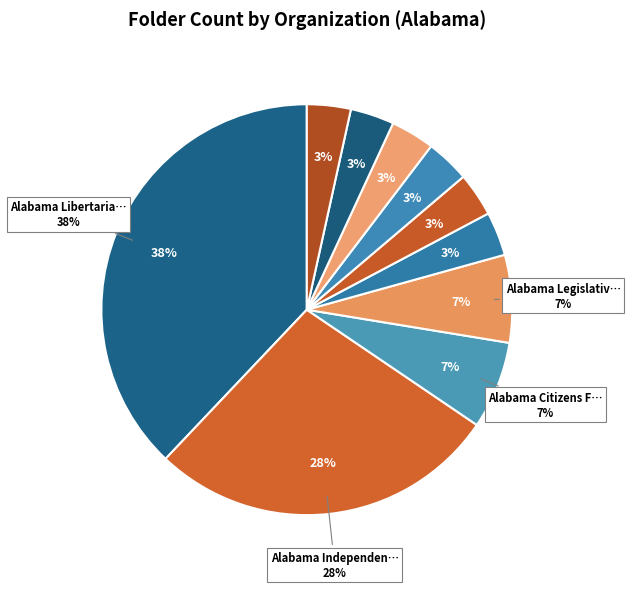

Does Alabama Legislative Commission represent more than half of the total?

No